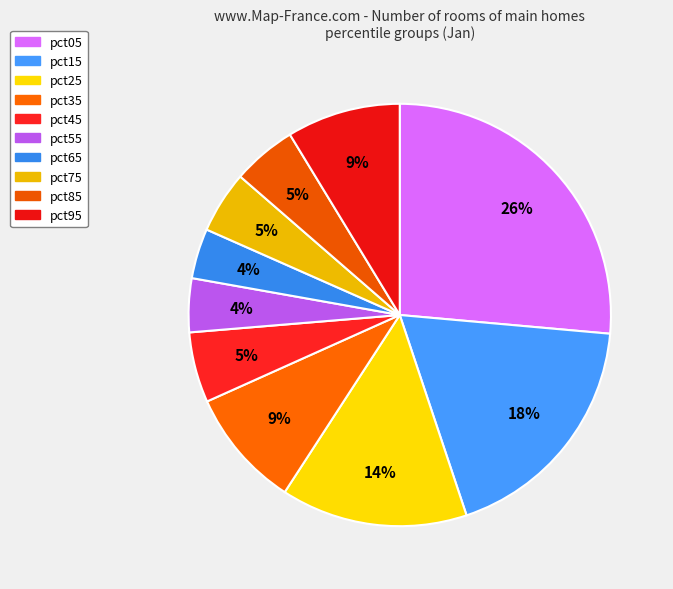

How many slices are in this pie chart?

10